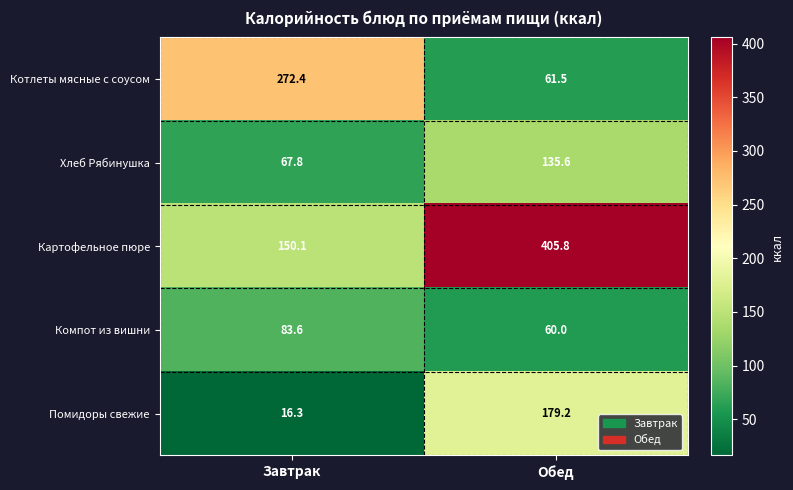

The Компот из вишни series shows 83.6 at Завтрак. True or false?

True